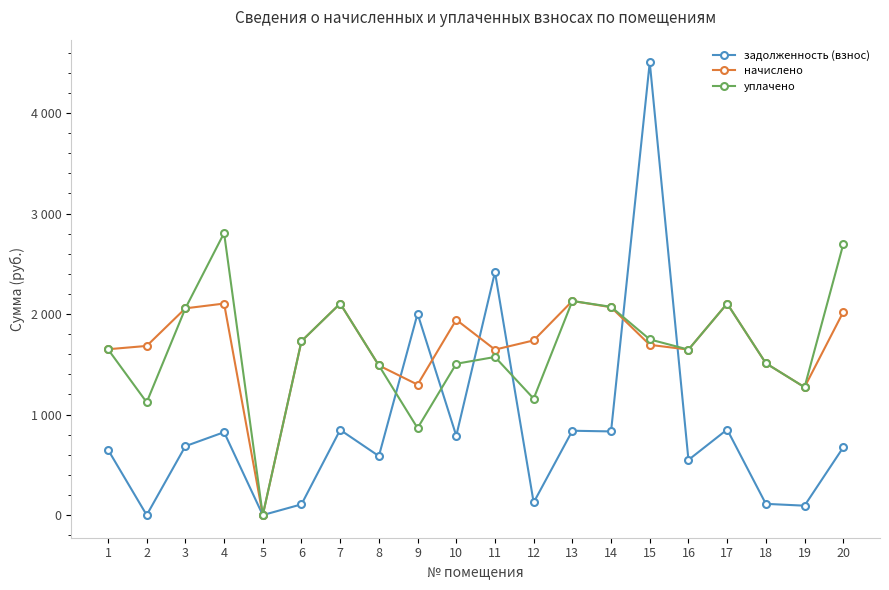

What is the value of the начислено point at the 3rd from the left?

2056.6